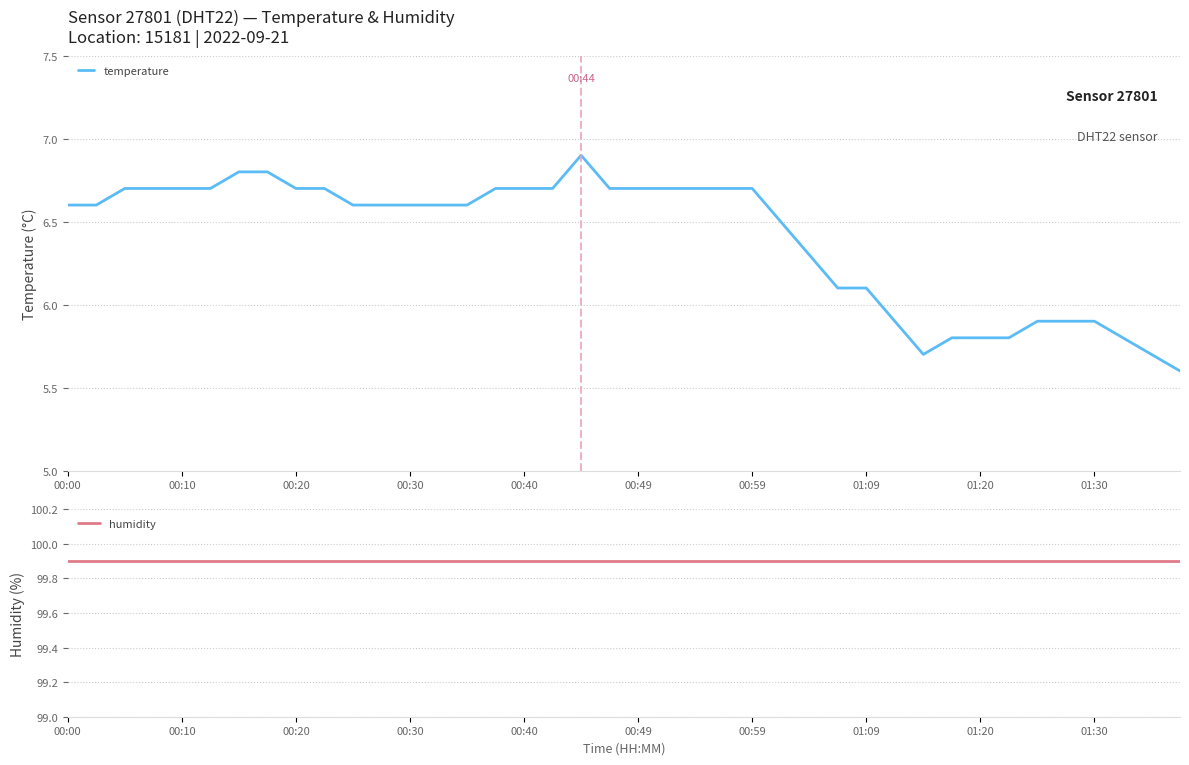

At which label does temperature first exceed 6?

00:00